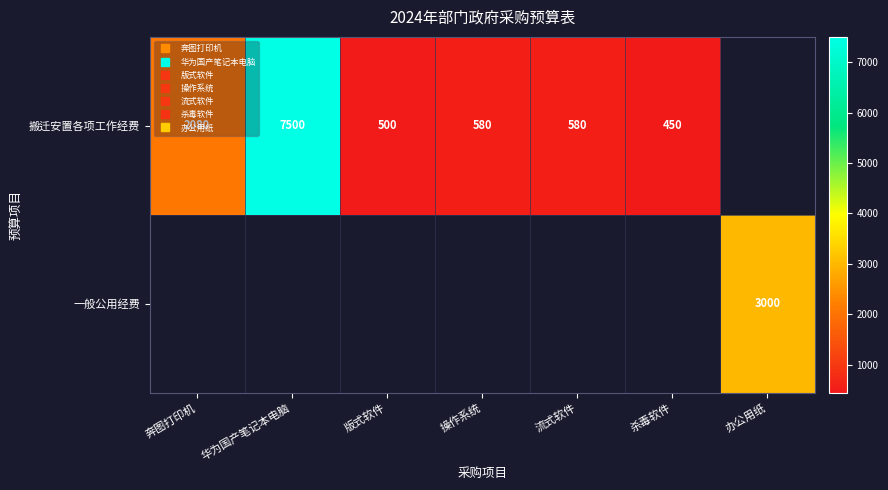

Is it true that 搬迁安置各项工作经费 equals 1015.6 at 流式软件?

False